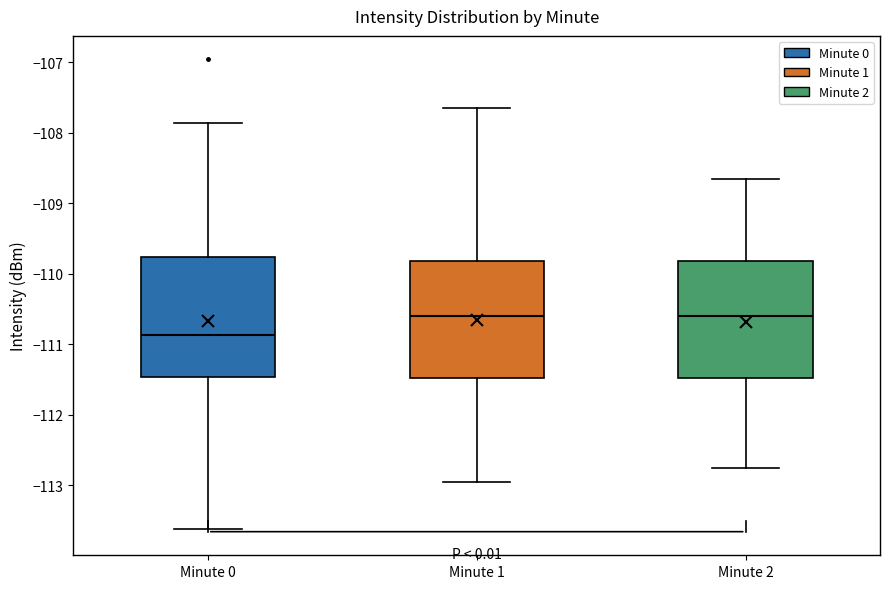

Where does the lower whisker of the box for Minute 2 end on the y-axis? The values are not printed on the chart, so give them approximately, as read against the axis.

-112.7